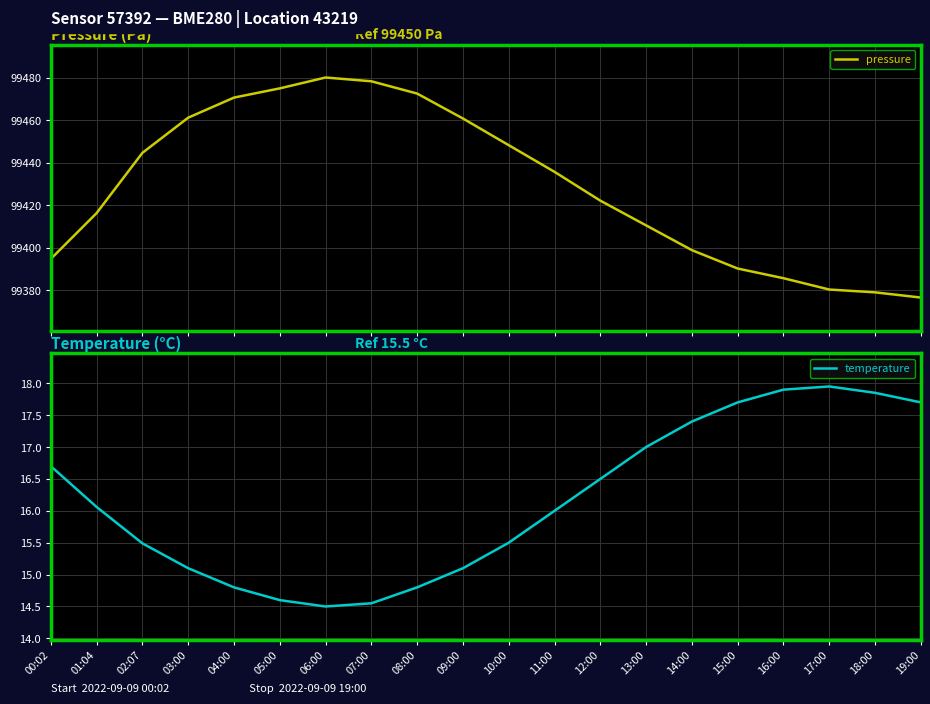

True or false: pressure and temperature cross at least once.

False